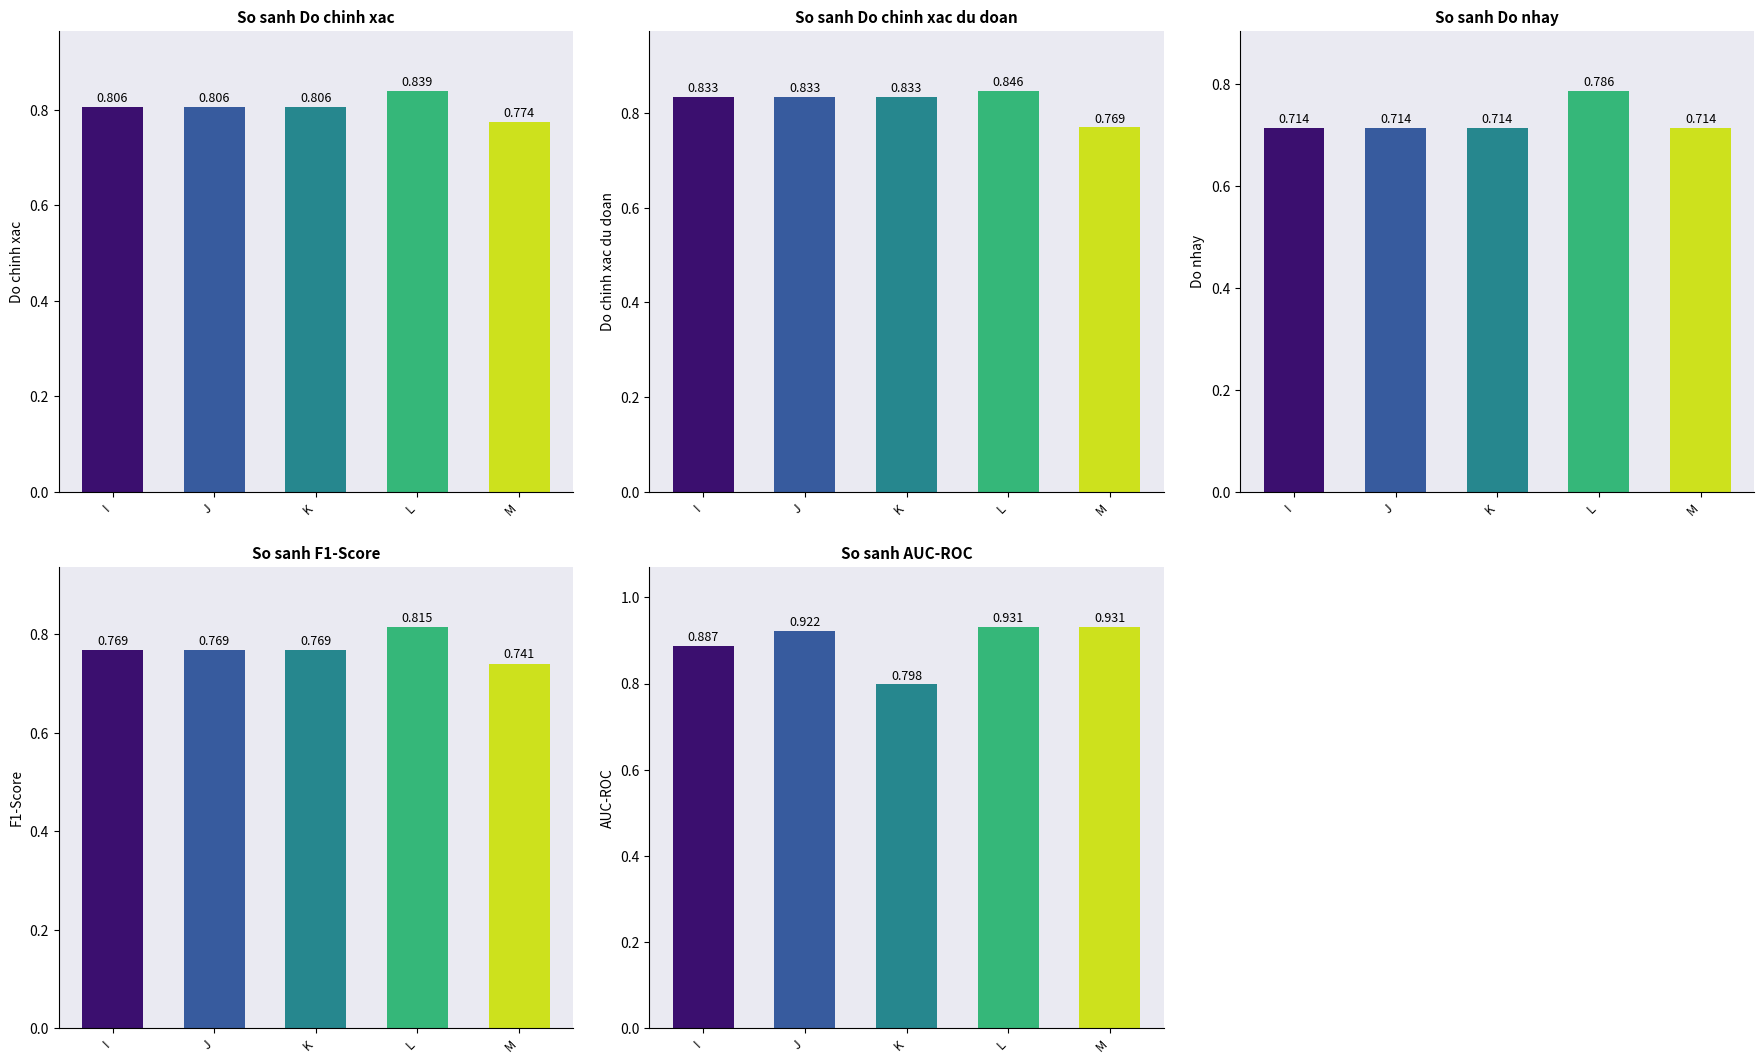

Reading right to left, extract all data points from this chart.

Do_chinh_xac: M=0.8	L=0.8	K=0.8	J=0.8	I=0.8
Do_chinh_xac_du_doan: M=0.8	L=0.8	K=0.8	J=0.8	I=0.8
Do_nhay: M=0.7	L=0.8	K=0.7	J=0.7	I=0.7
F1_Score: M=0.7	L=0.8	K=0.8	J=0.8	I=0.8
AUC_ROC: M=0.9	L=0.9	K=0.8	J=0.9	I=0.9